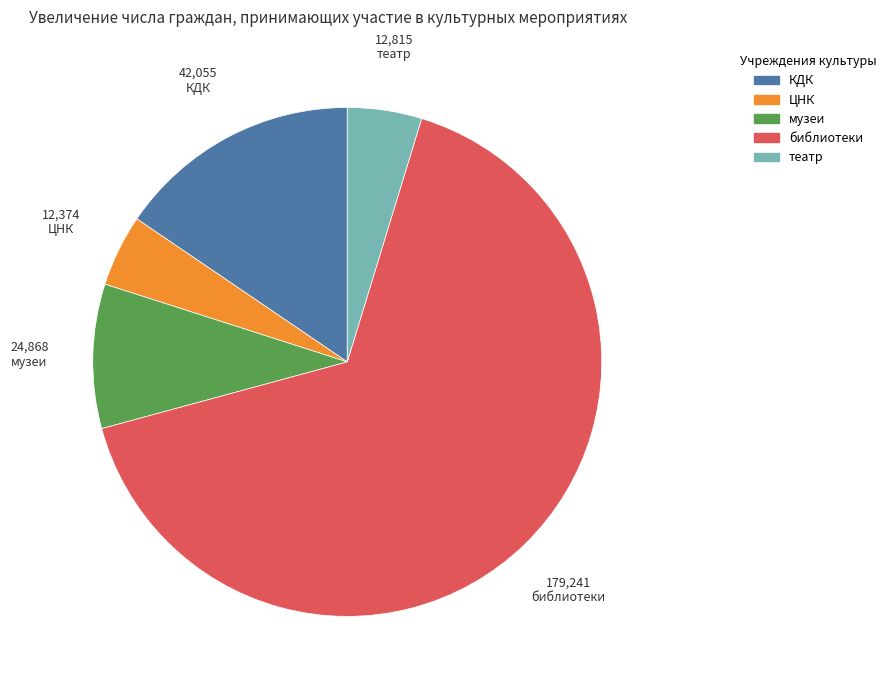

Count the number of slices in the pie.

5